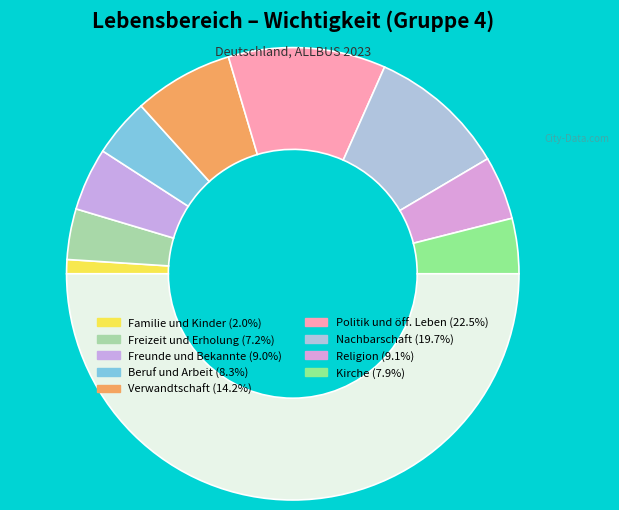

To the nearest percent, what is the average slice percentage?

11%